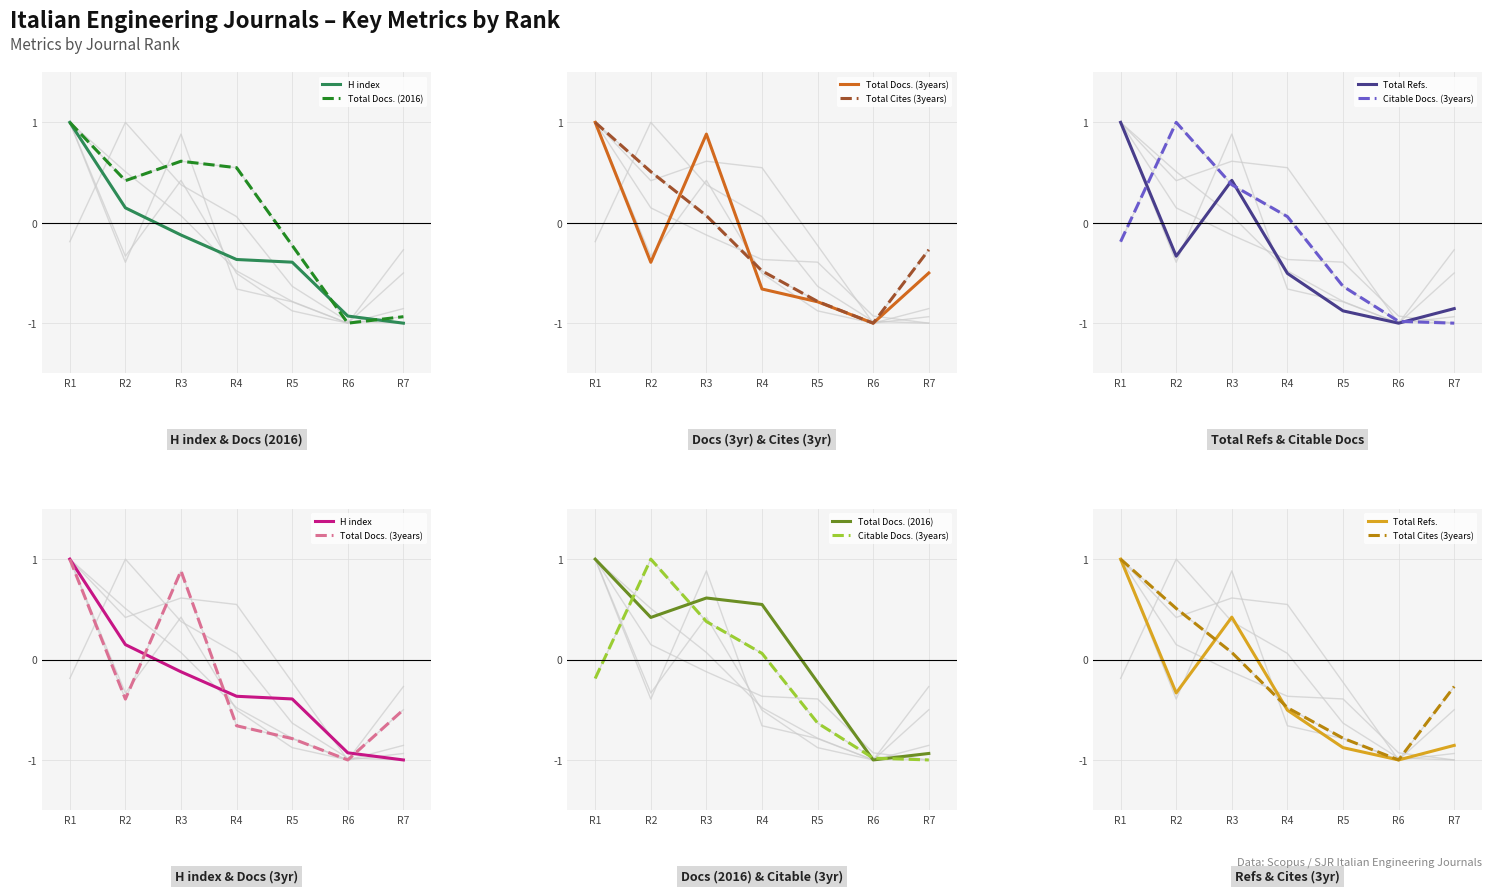

True or false: H index has a value of -0.9 at R6.

True